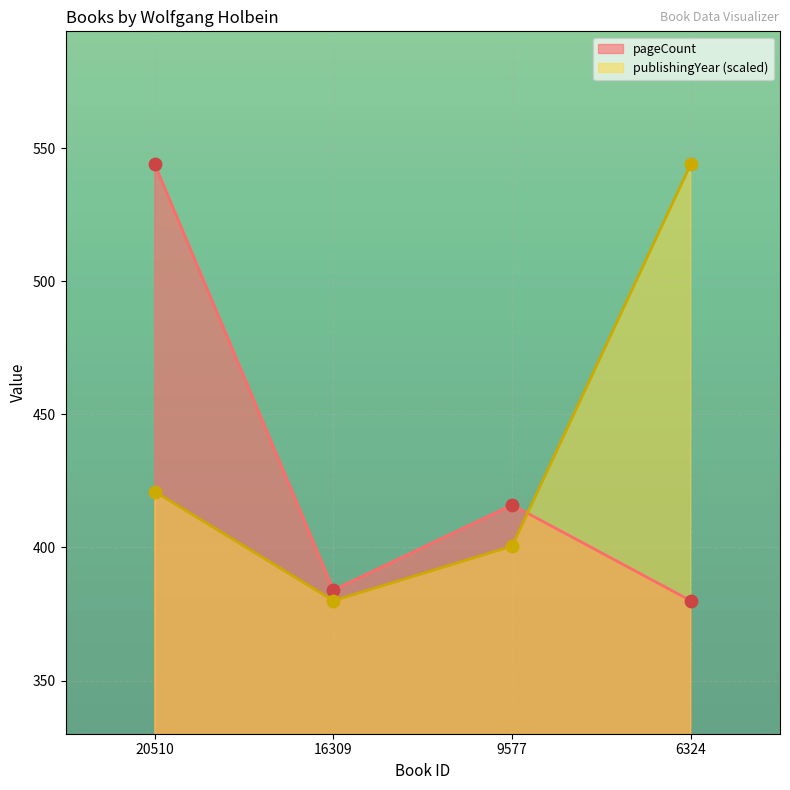

At which category is the sum across all series the highest?

20510